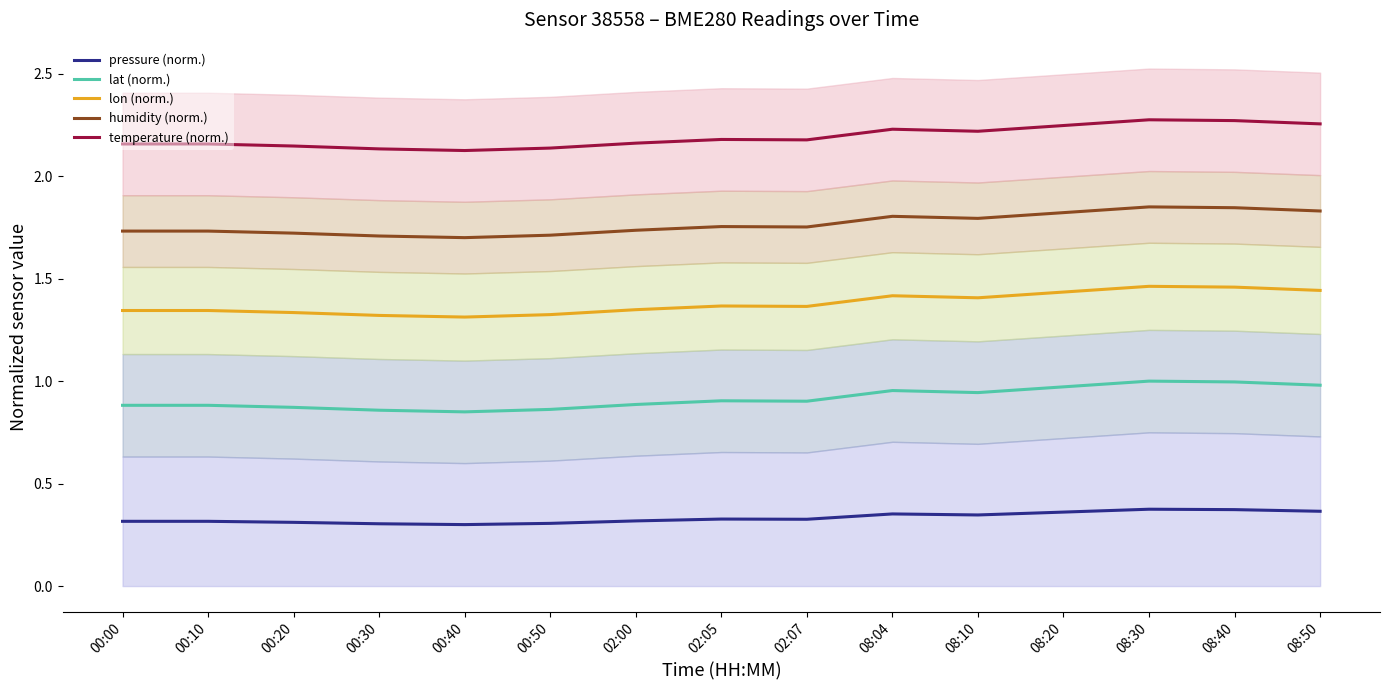

Between 08:10 and 00:40, which is larger?

08:10